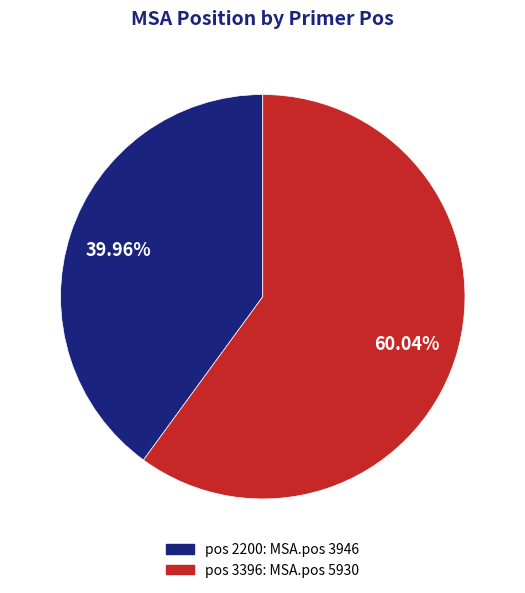

Is there any slice that represents more than half of the pie?

Yes